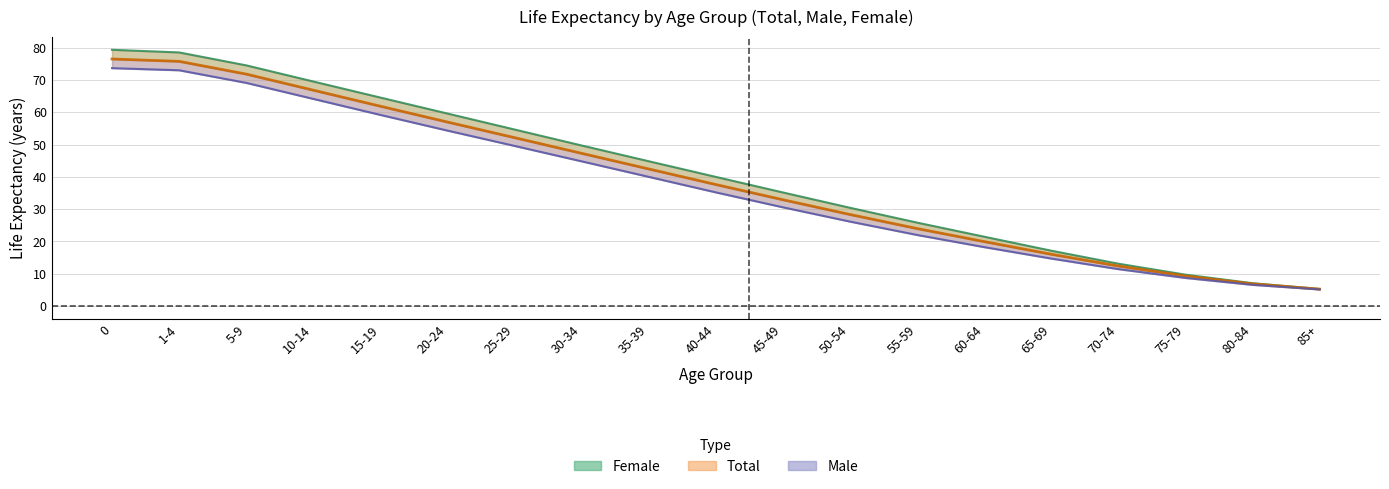

Rank the series by their maximum value, from lowest to highest.

Male ex, Total ex, Female ex